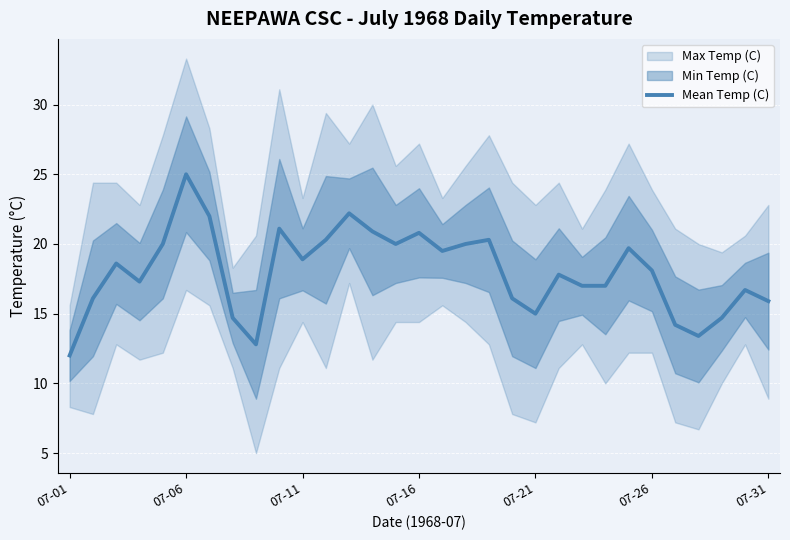

Which category has the highest value in the Mean Temp (C) series?

07-06